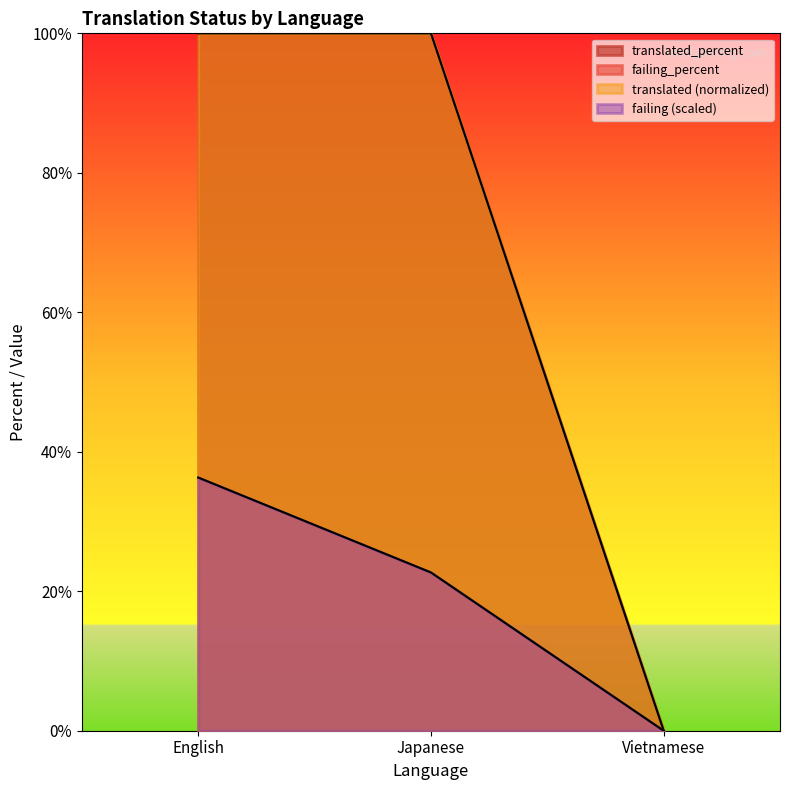

What is the sum of the translated_percent values at Vietnamese and English?

100.0